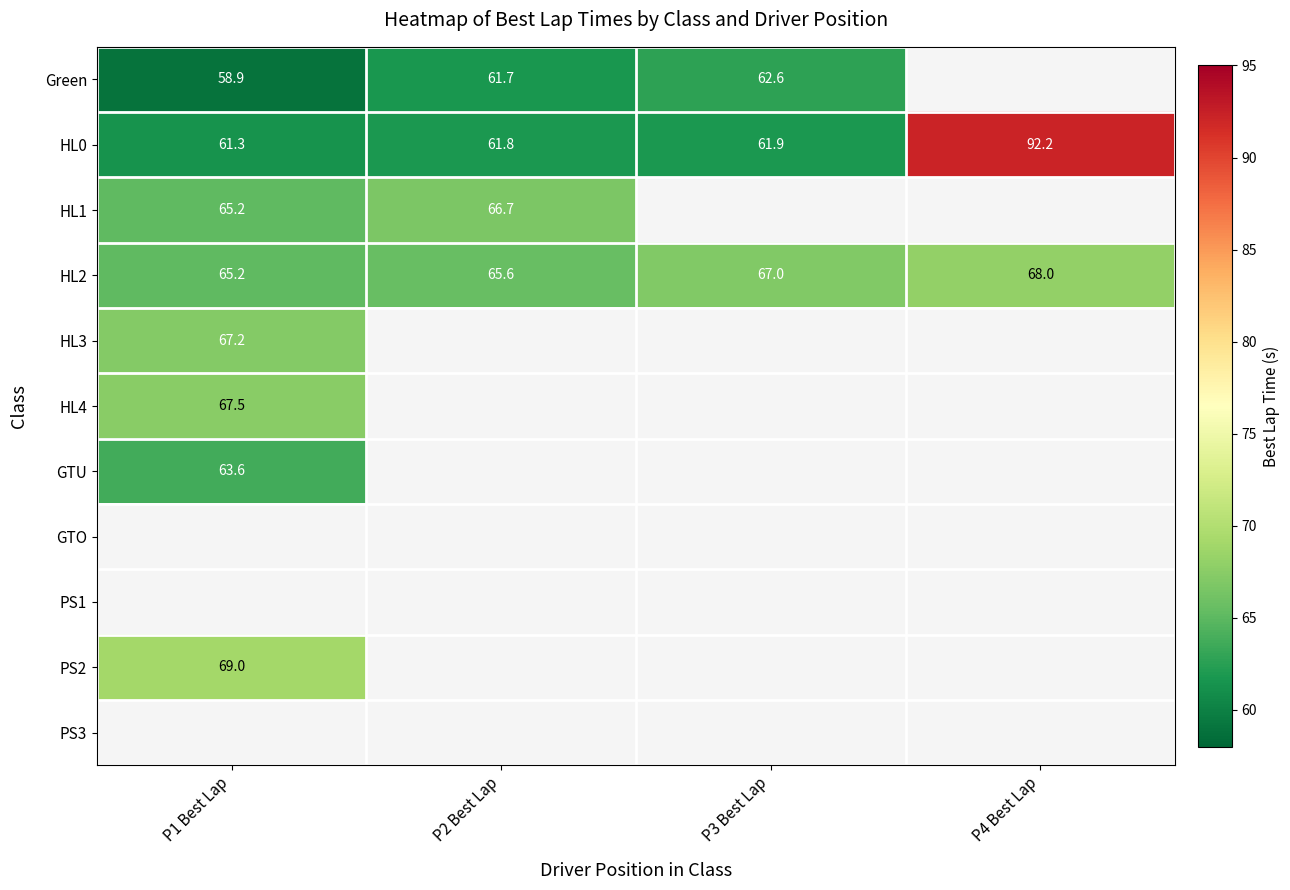

The value of Green at P1 Best Lap is 58.9. True or false?

True